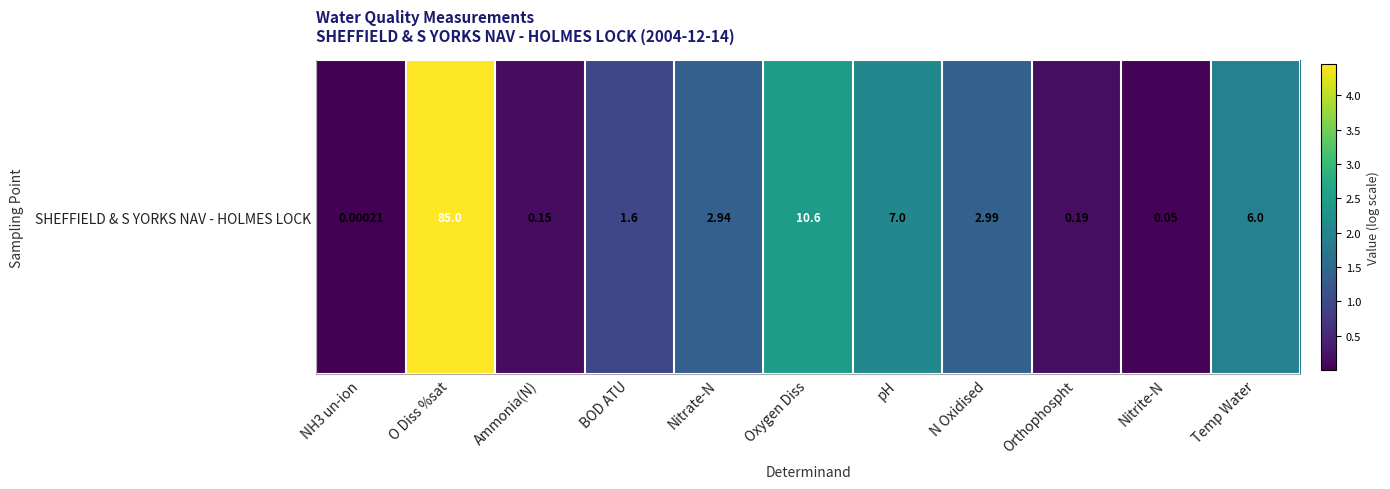

Rank the categories by value from highest to lowest.

O Diss %sat, Oxygen Diss, pH, Temp Water, N Oxidised, Nitrate-N, BOD ATU, Orthophospht, Ammonia(N), Nitrite-N, NH3 un-ion